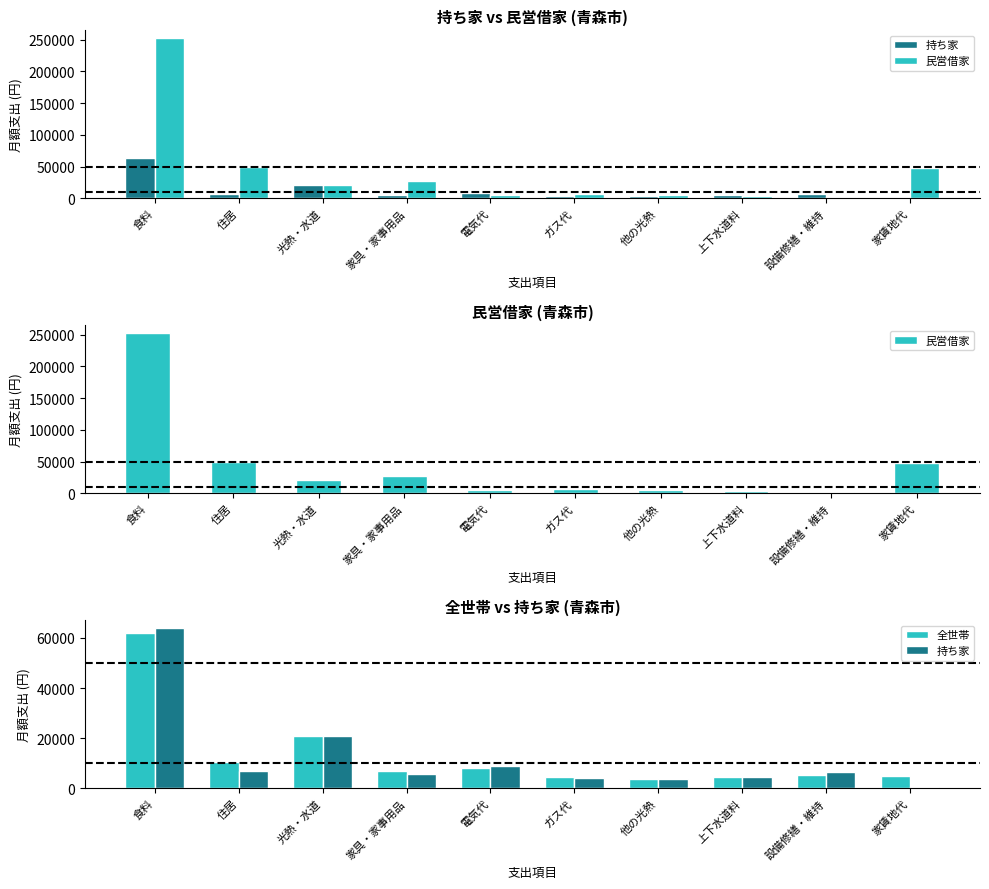

What is the difference between the highest and lowest values at 家賃地代?

47119